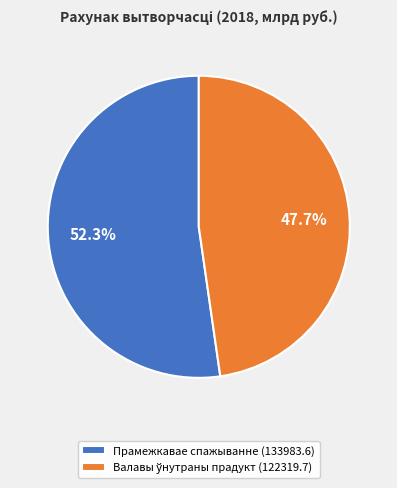

How many slices are in this pie chart?

2